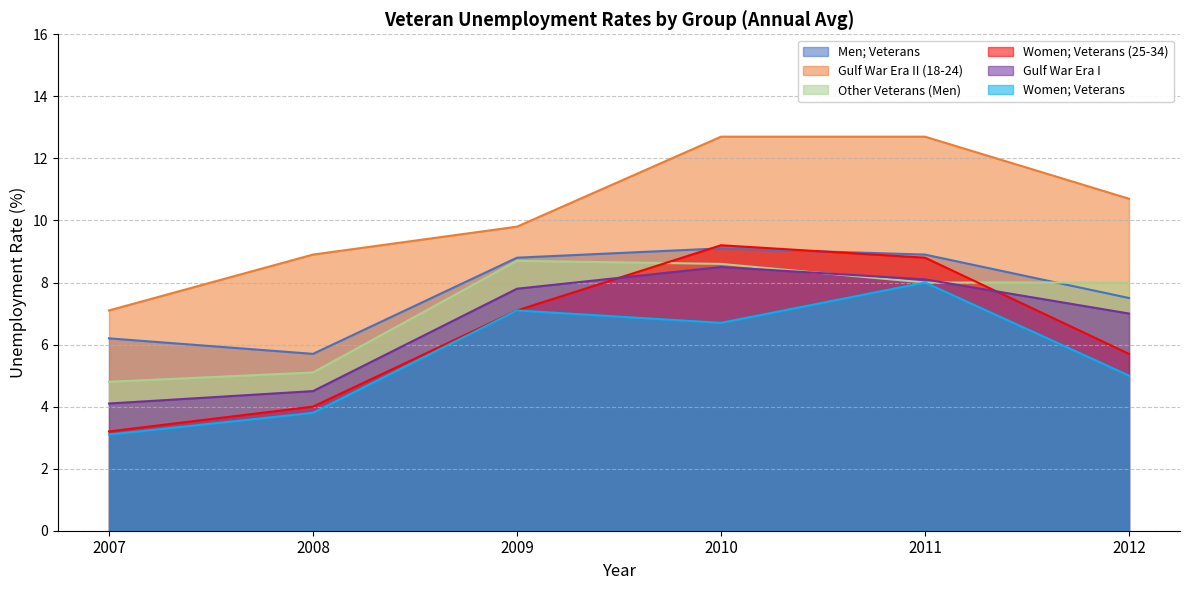

How many values in the Gulf War Era II (18-24) series exceed 10?

3